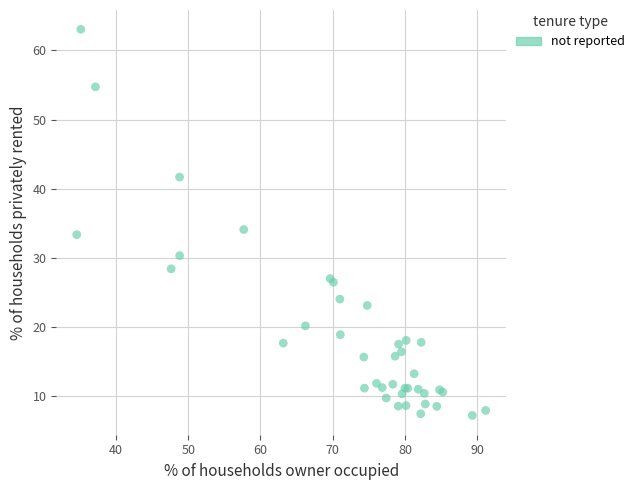

What Y value in the scatter plot is closest to 35?

34.1